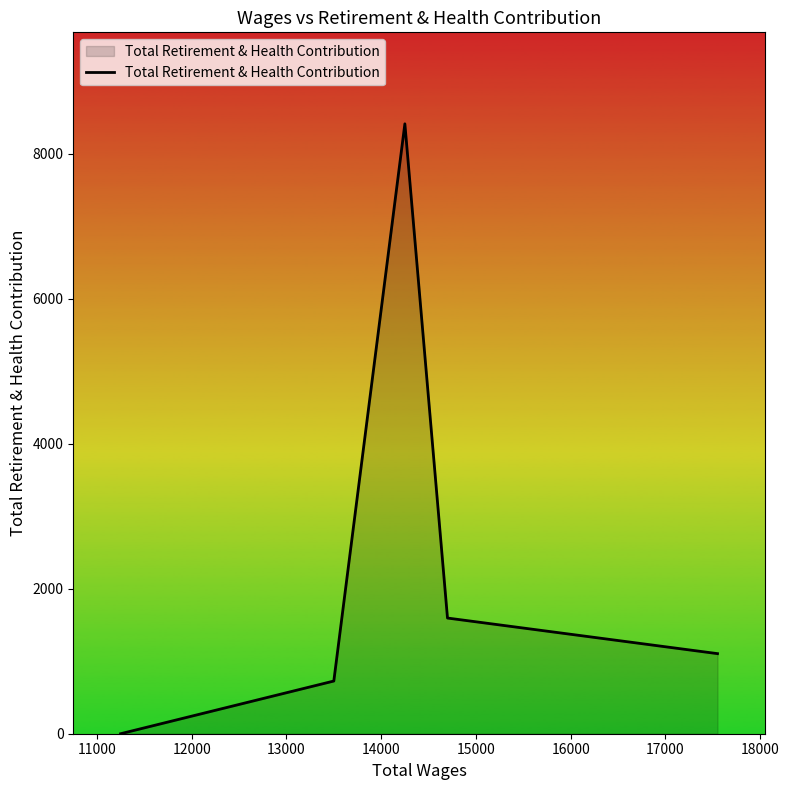

What is the difference between the maximum and minimum values?

8415